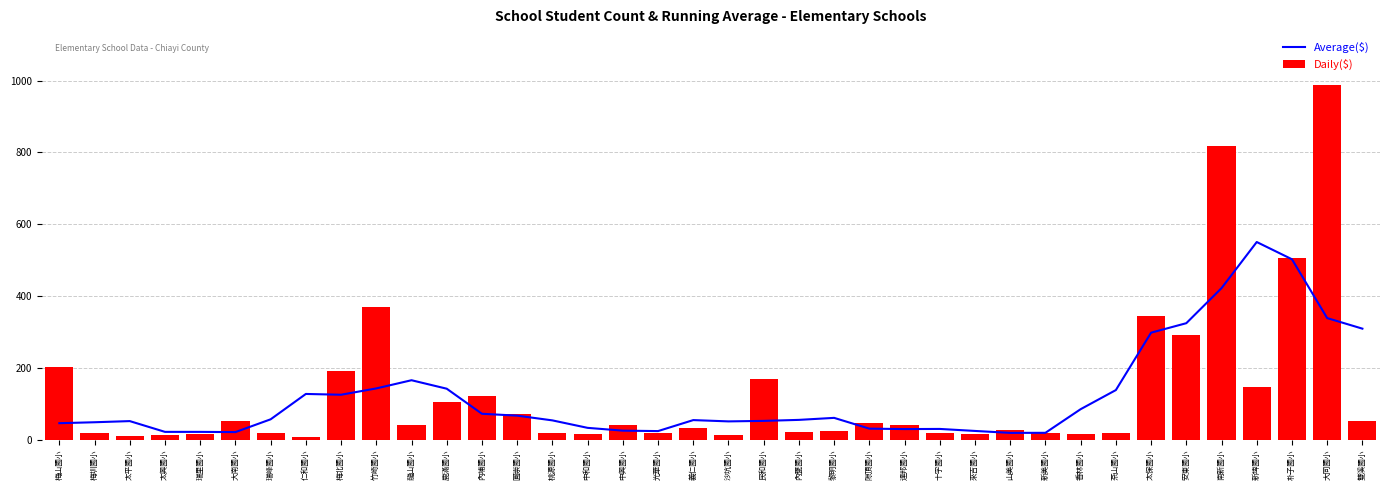

What value does the Daily($) series have at 梅圳國小?

18